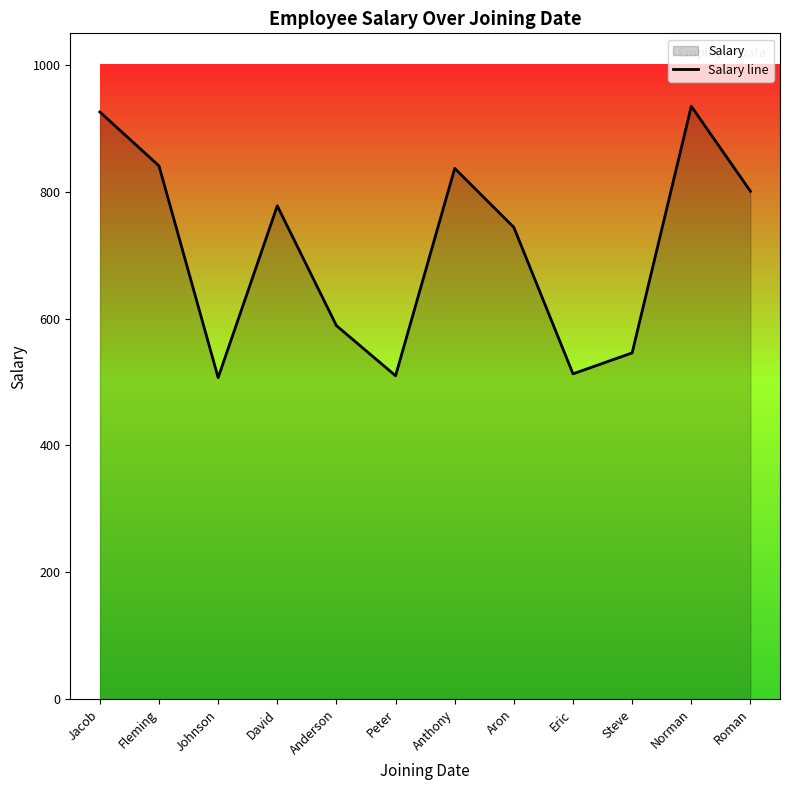

List the labels in order of value, smallest first.

Johnson, Peter, Eric, Steve, Anderson, Aron, David, Roman, Anthony, Fleming, Jacob, Norman